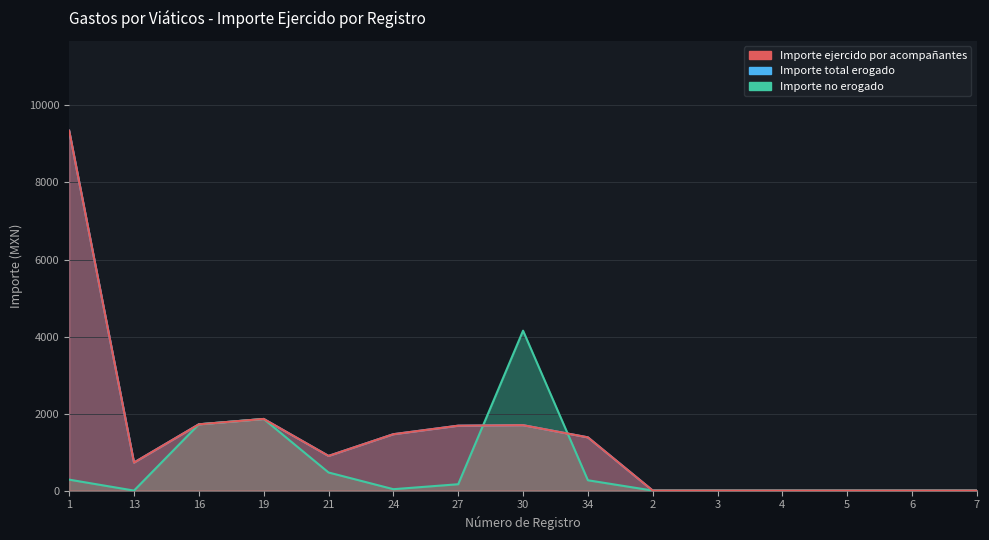

Rank the categories by Importe total erogado value from lowest to highest.

2, 3, 4, 5, 6, 7, 13, 21, 34, 24, 27, 30, 16, 19, 1